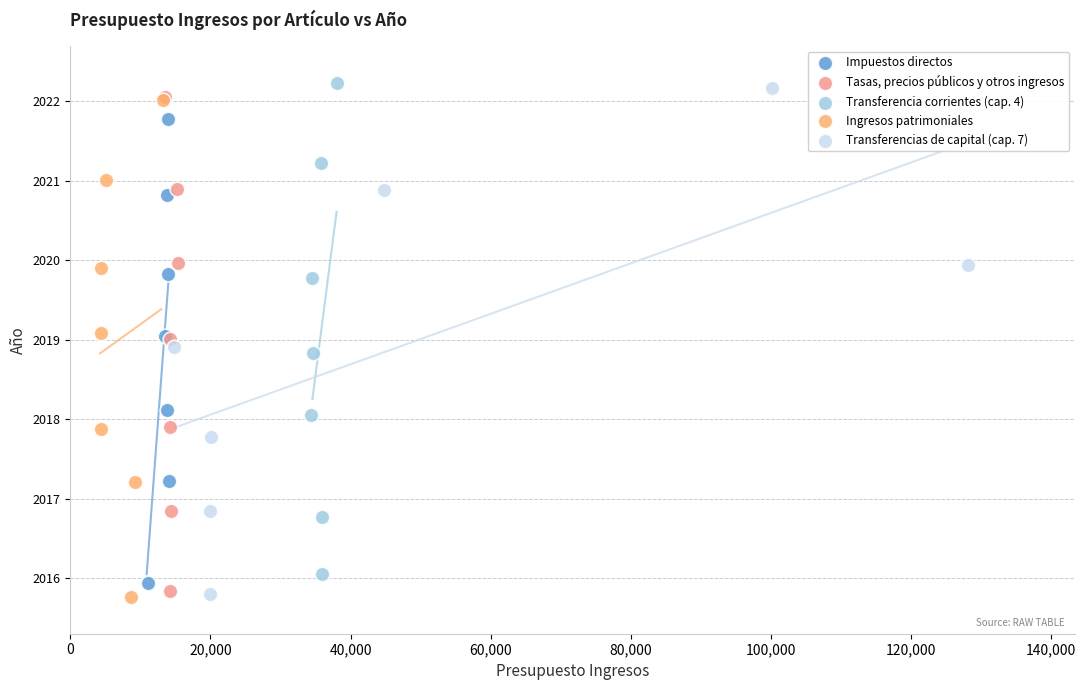

Which series has the widest spread of Y values?

Transferencias de capital (cap. 7)